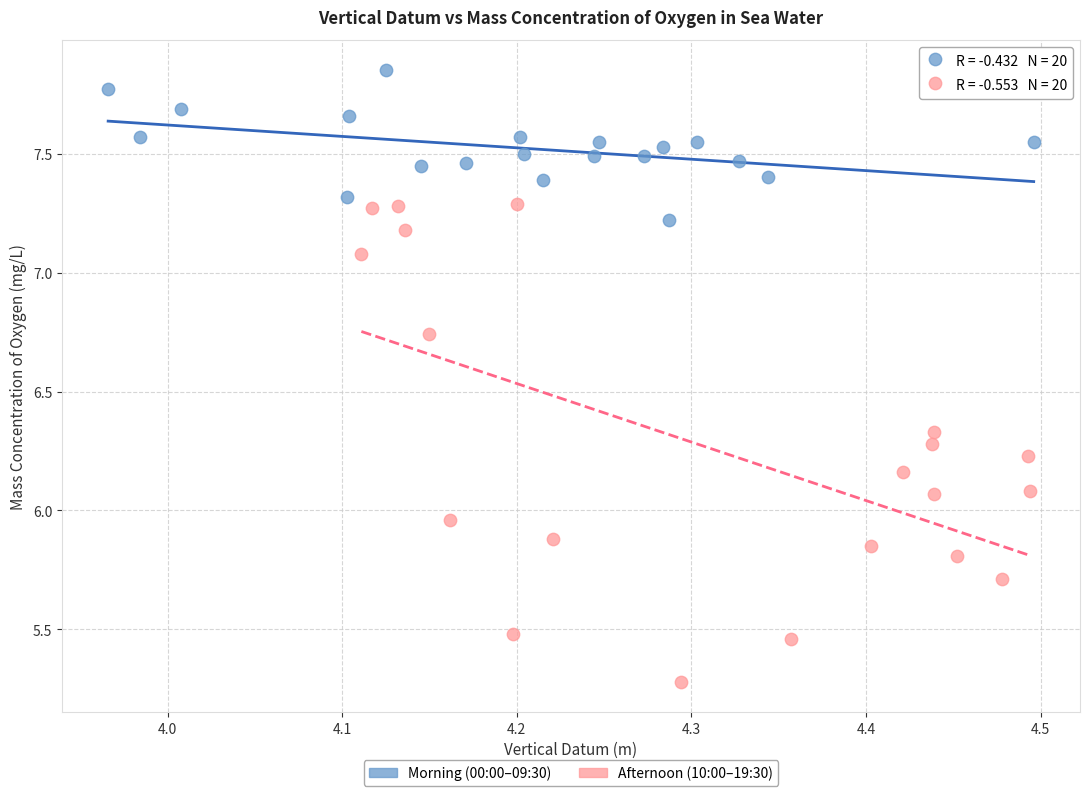

Which series reaches the minimum Y coordinate?

Afternoon (10:00–19:30)